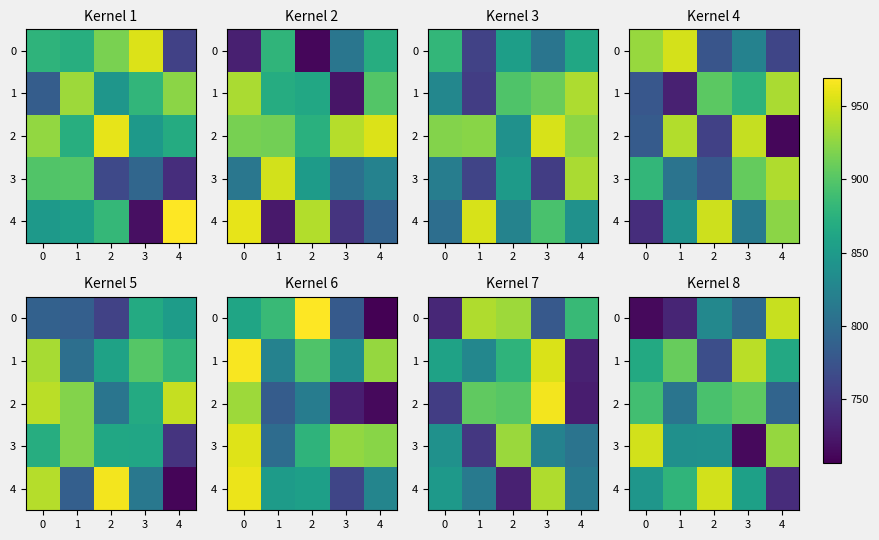

Which category has the highest value in the 4 series?

2